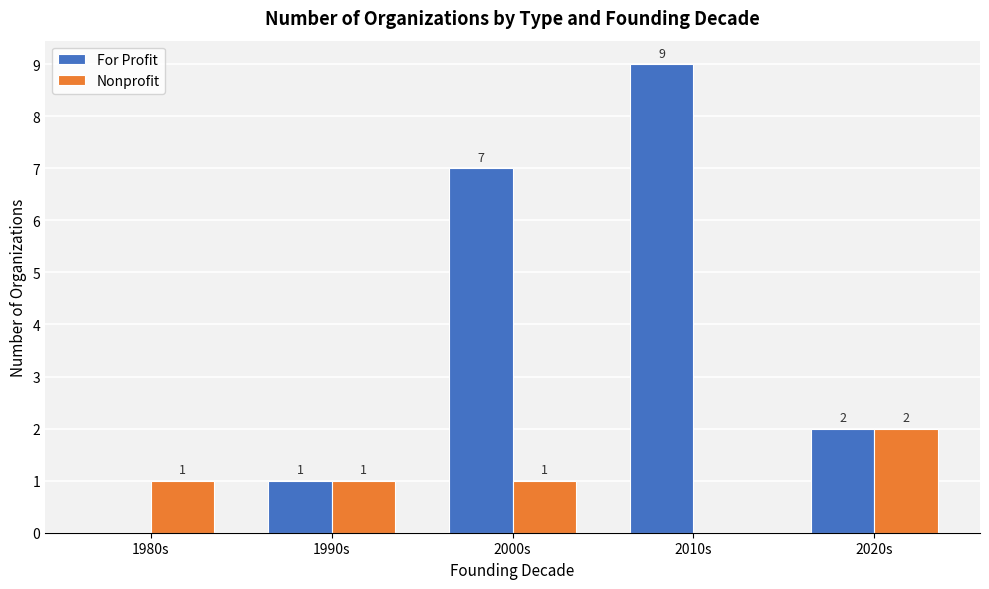

The value of For Profit at 2010s is 15. True or false?

False